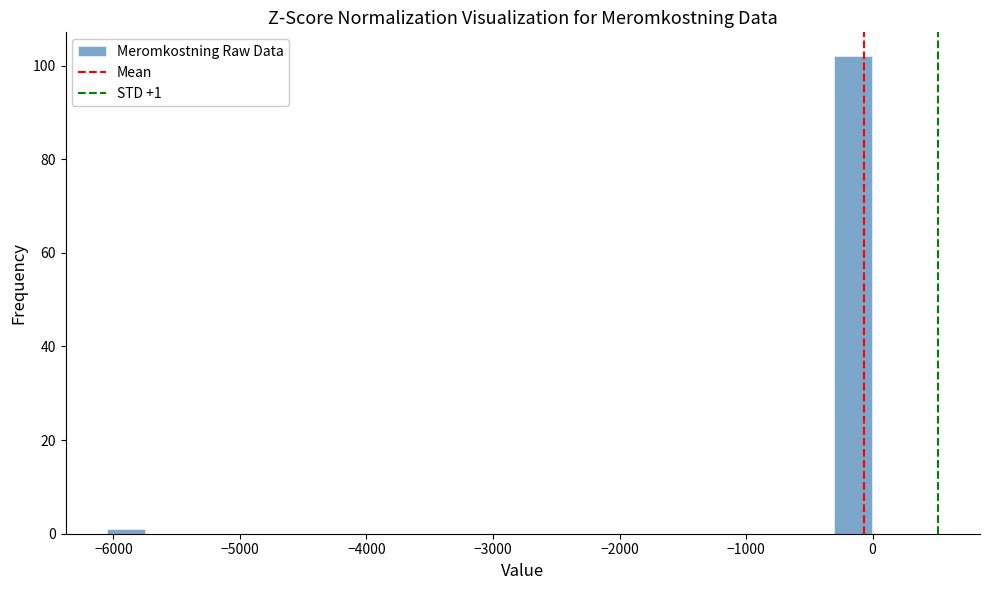

Read against the x-axis, roughly where is the centre of the tallest bar?

-200